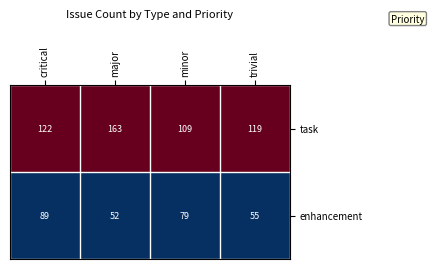

At which category does the chart reach its minimum across all series?

major